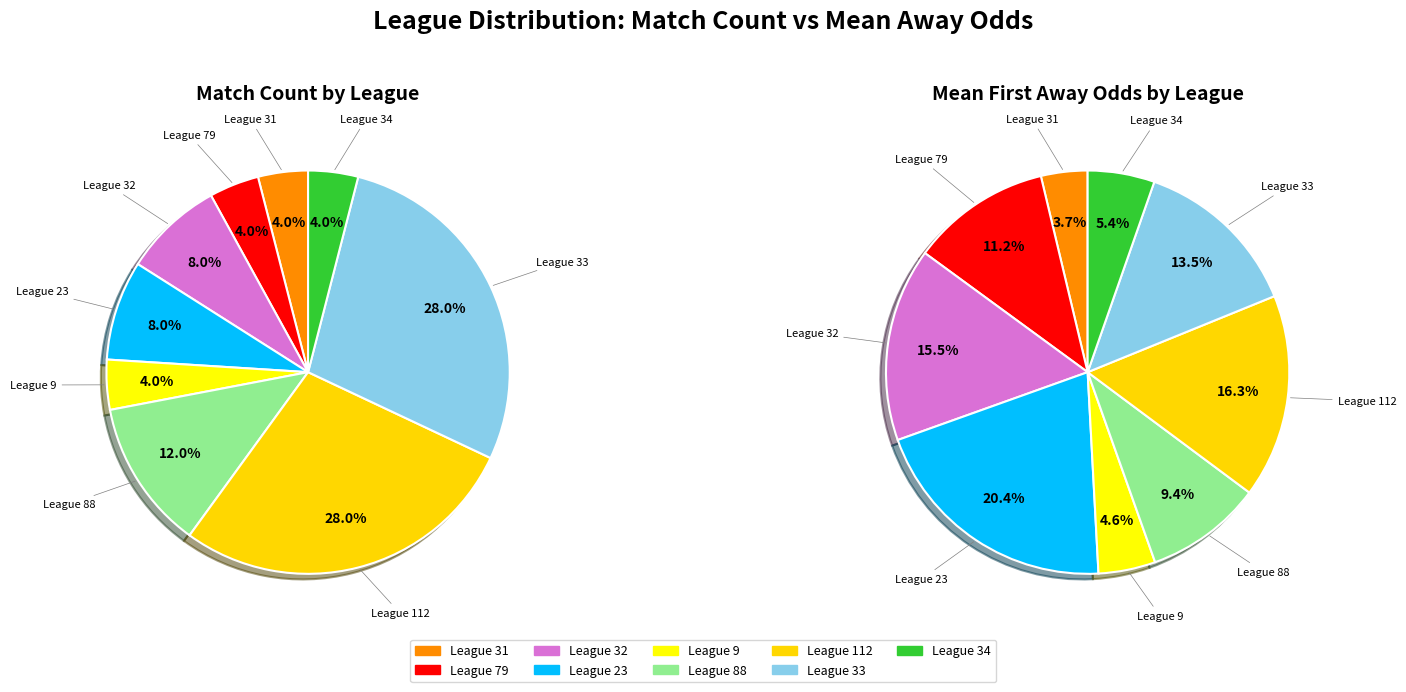

Which category has the smallest portion of the pie?

31